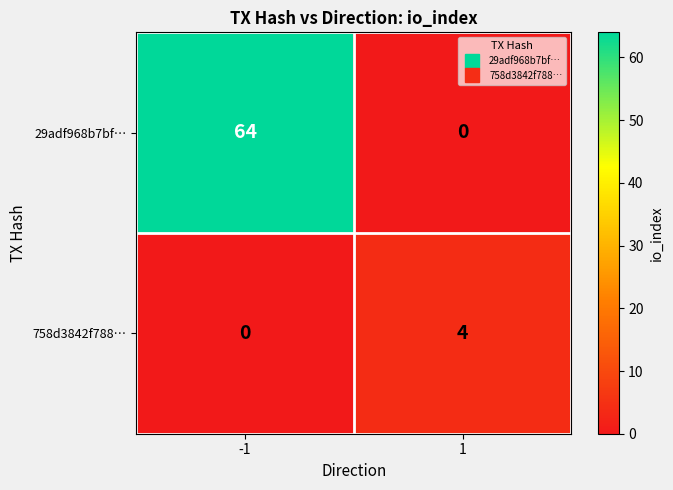

What is the average value of the 29adf968b7bf… series?

32